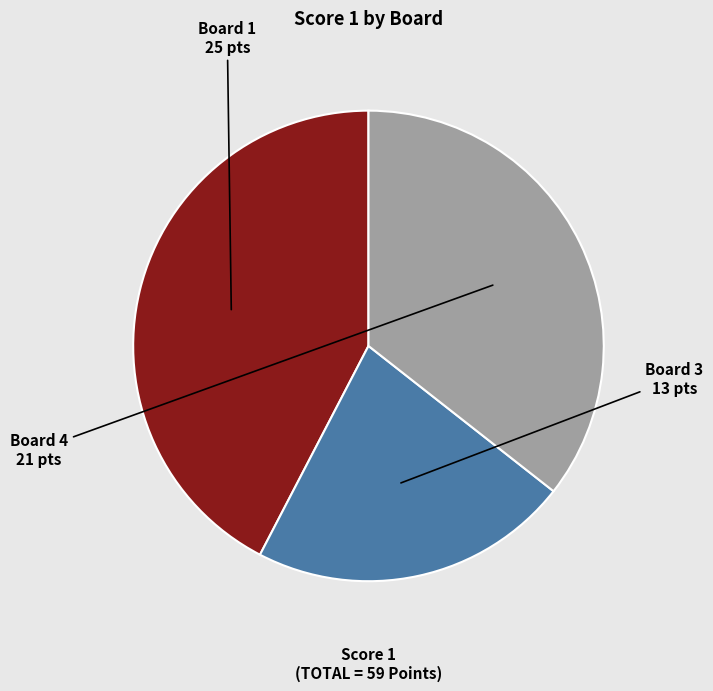

Do Board 4 and Board 3 together represent more than half of the pie?

Yes